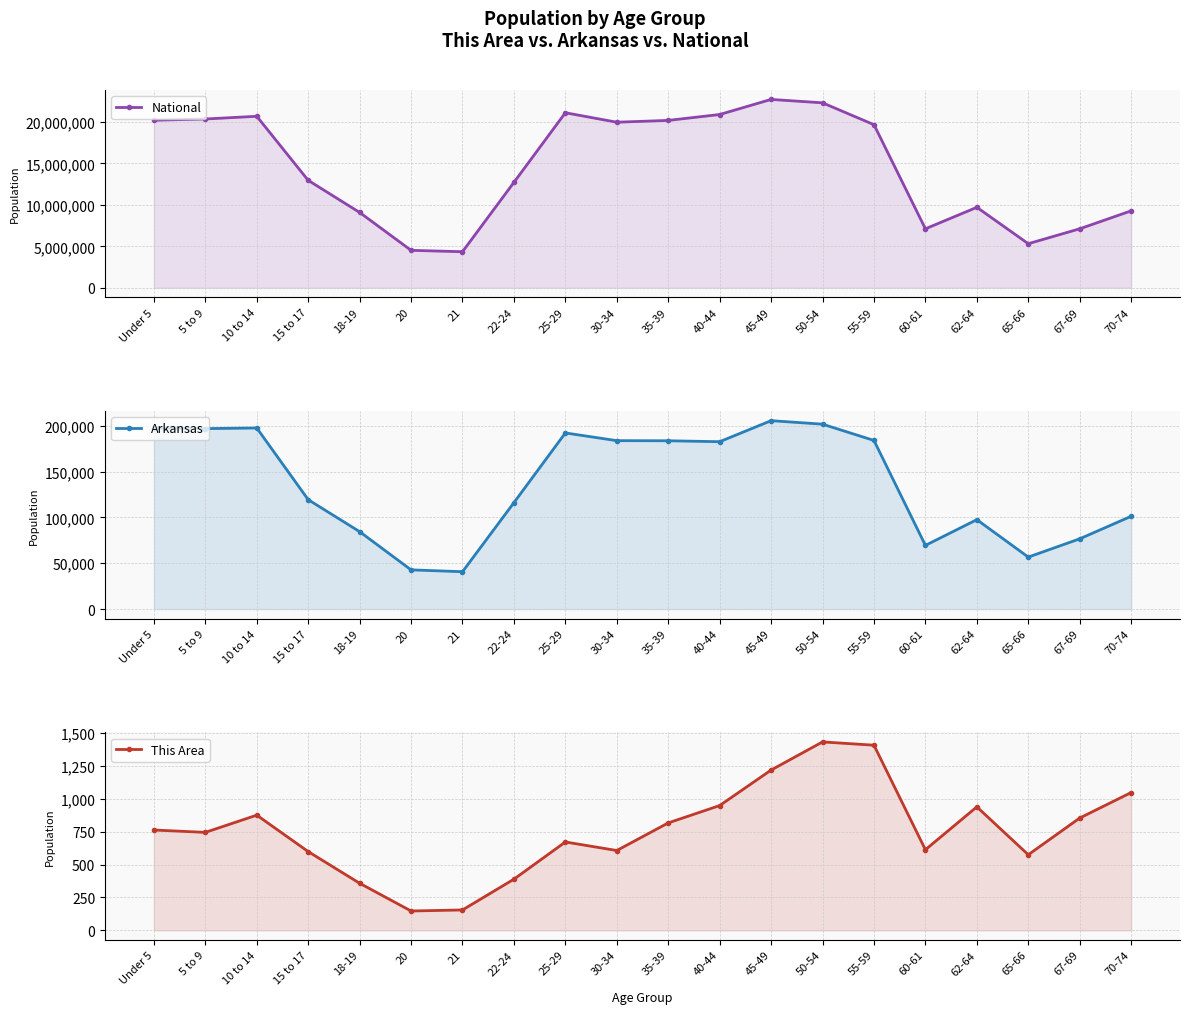

Which category has the lowest value in the This Area series?

20